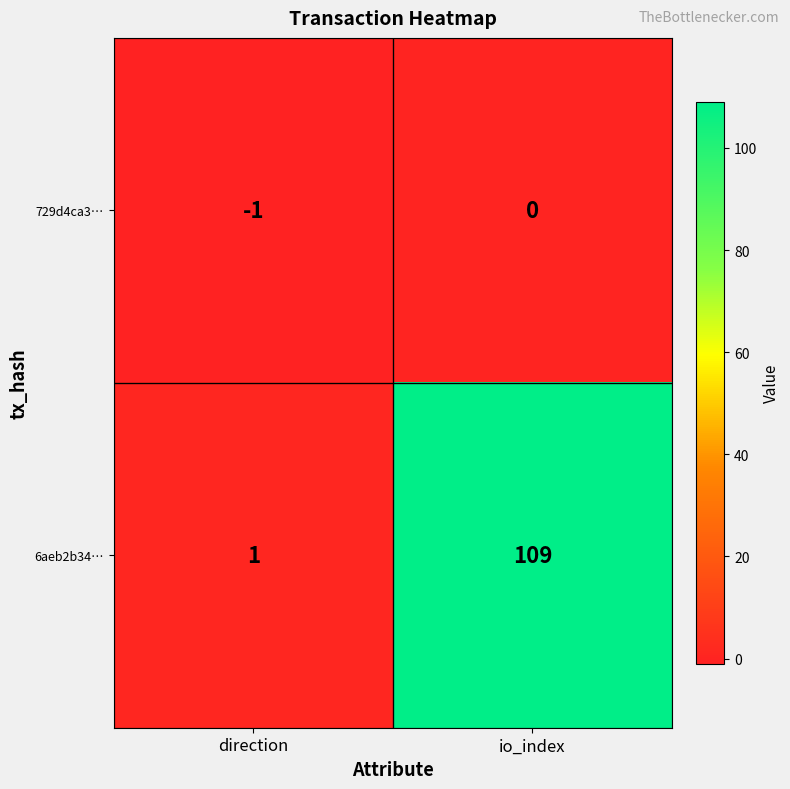

What is the spread (max minus min) of values at io_index?

109